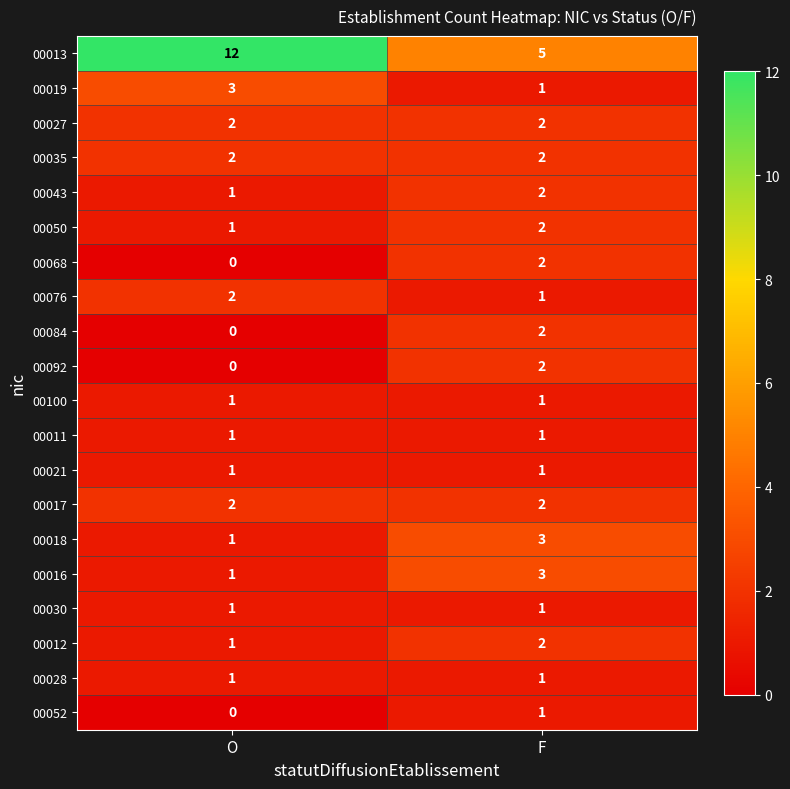

Count the number of categories in the chart.

2